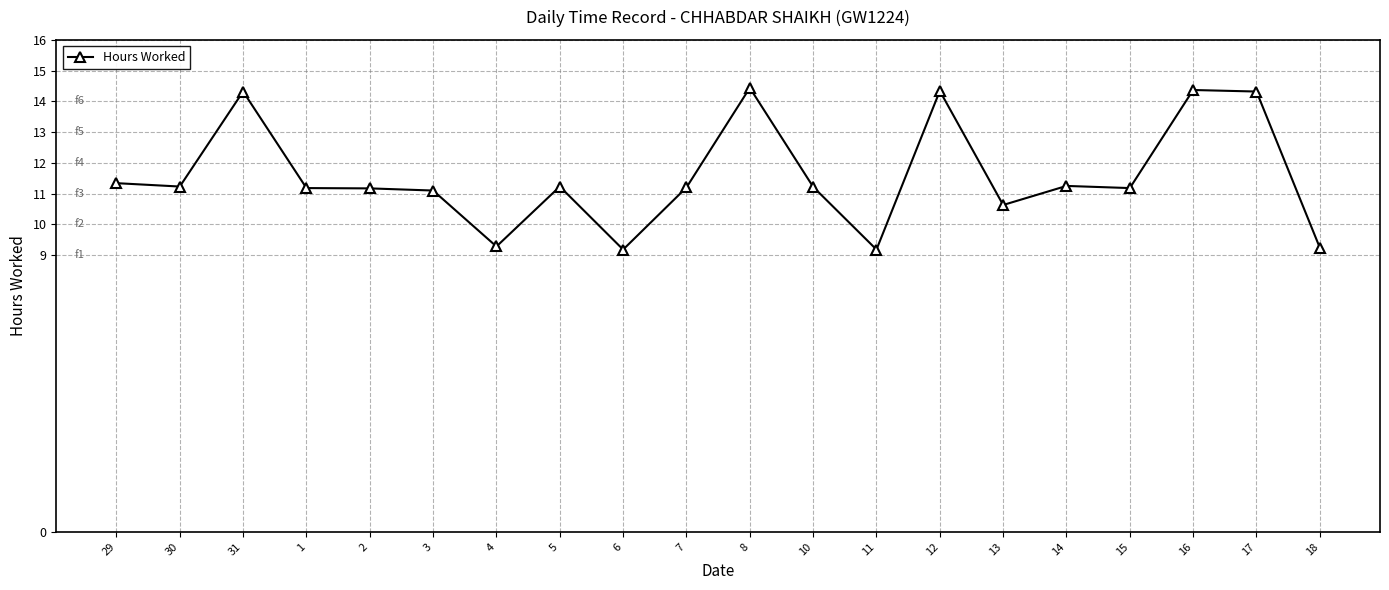

What is the difference between the second highest and second lowest values?

5.2